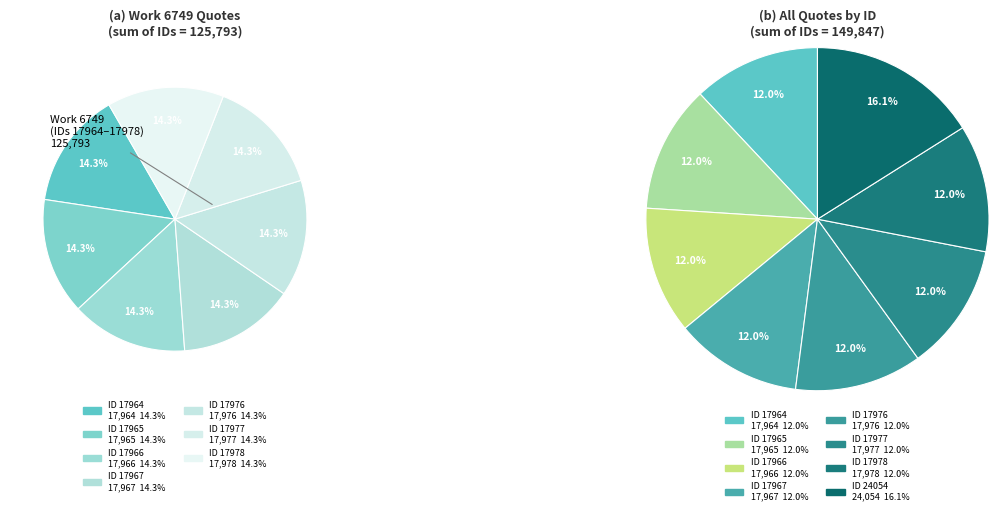

True or false: ID 24054 accounts for 2% of the total.

False